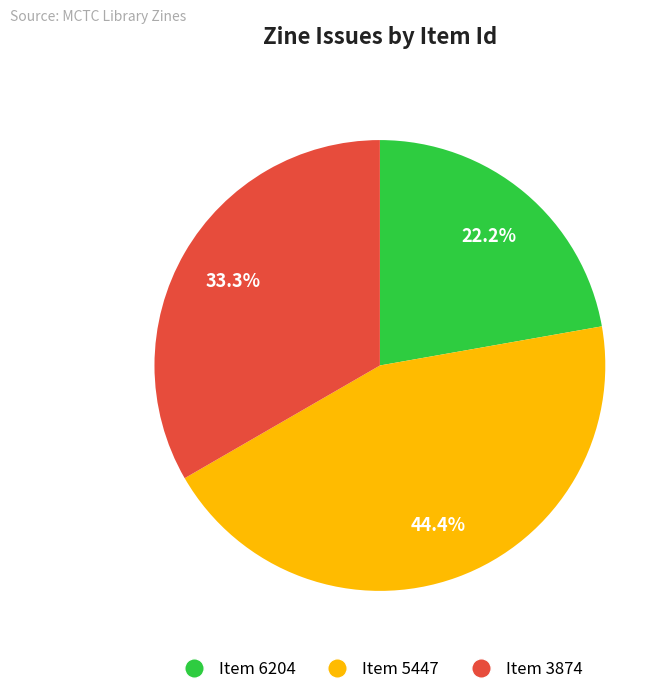

Which category has the smallest portion of the pie?

Item 6204